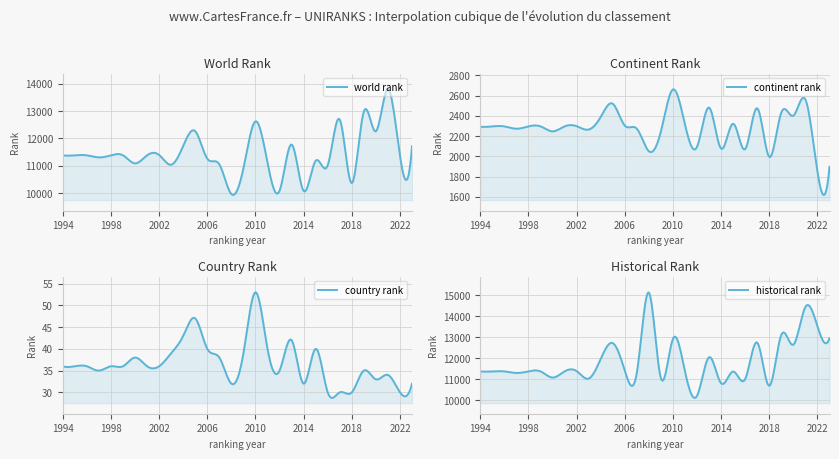

What is the smallest value displayed?

30.0